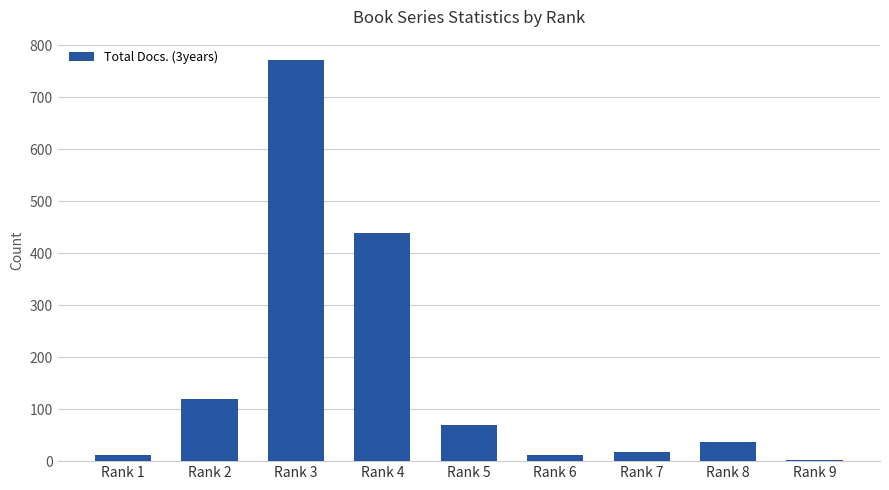

How many series are shown in this chart?

1